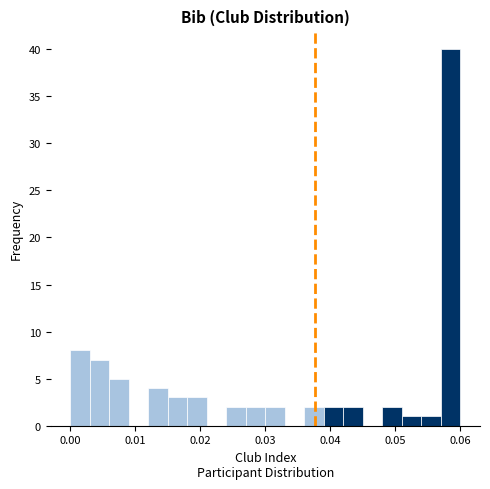

Read against the x-axis, roughly where is the centre of the tallest bar?

0.059